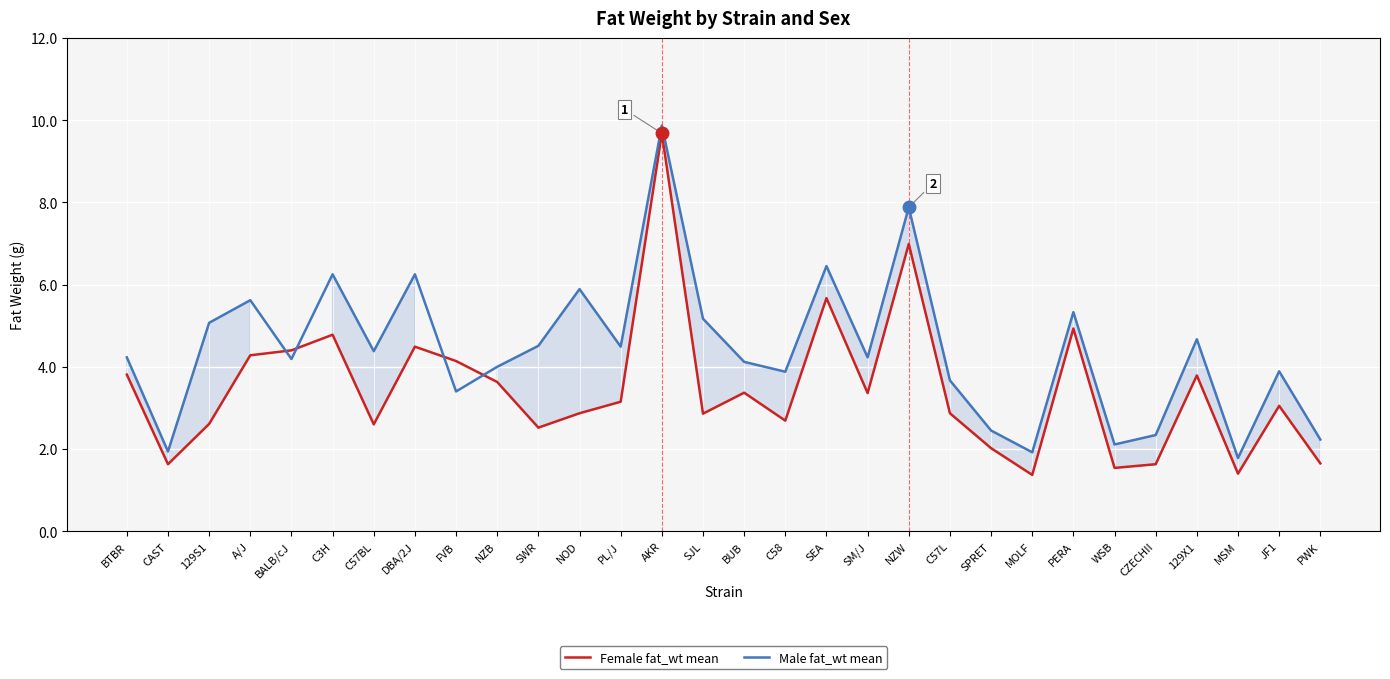

What is the difference between the maximum and minimum values in the Male fat_wt mean series?

8.1